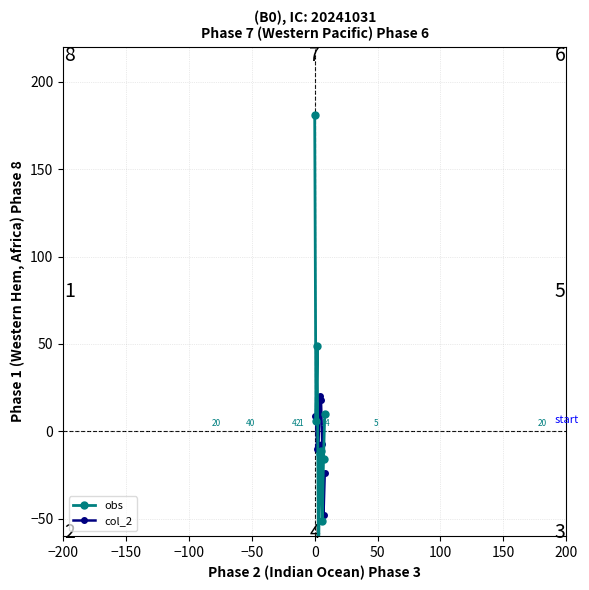

How many interior local valleys does the col_2 series have?

2